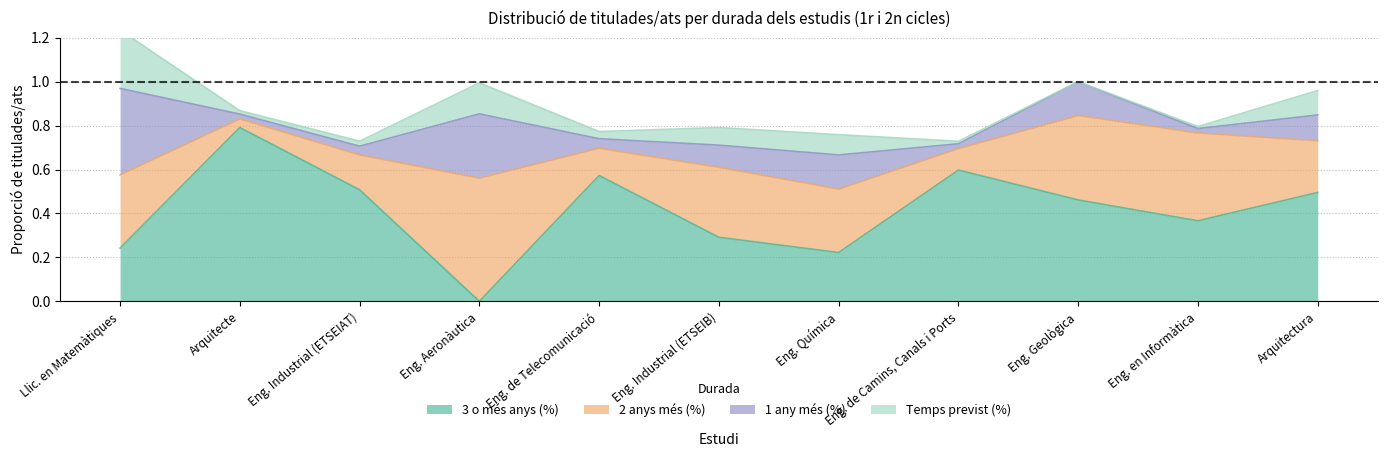

Does the chart display data point markers on the line(s)?

No